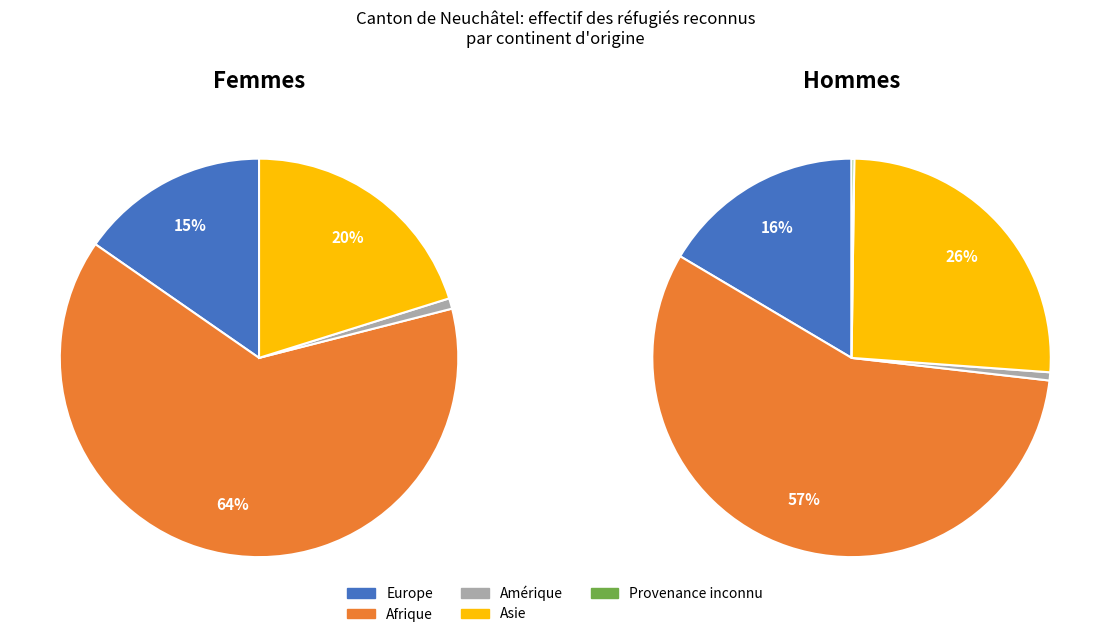

To the nearest percent, what is the difference between the Provenance inconnu and Amérique slice percentages?

1%